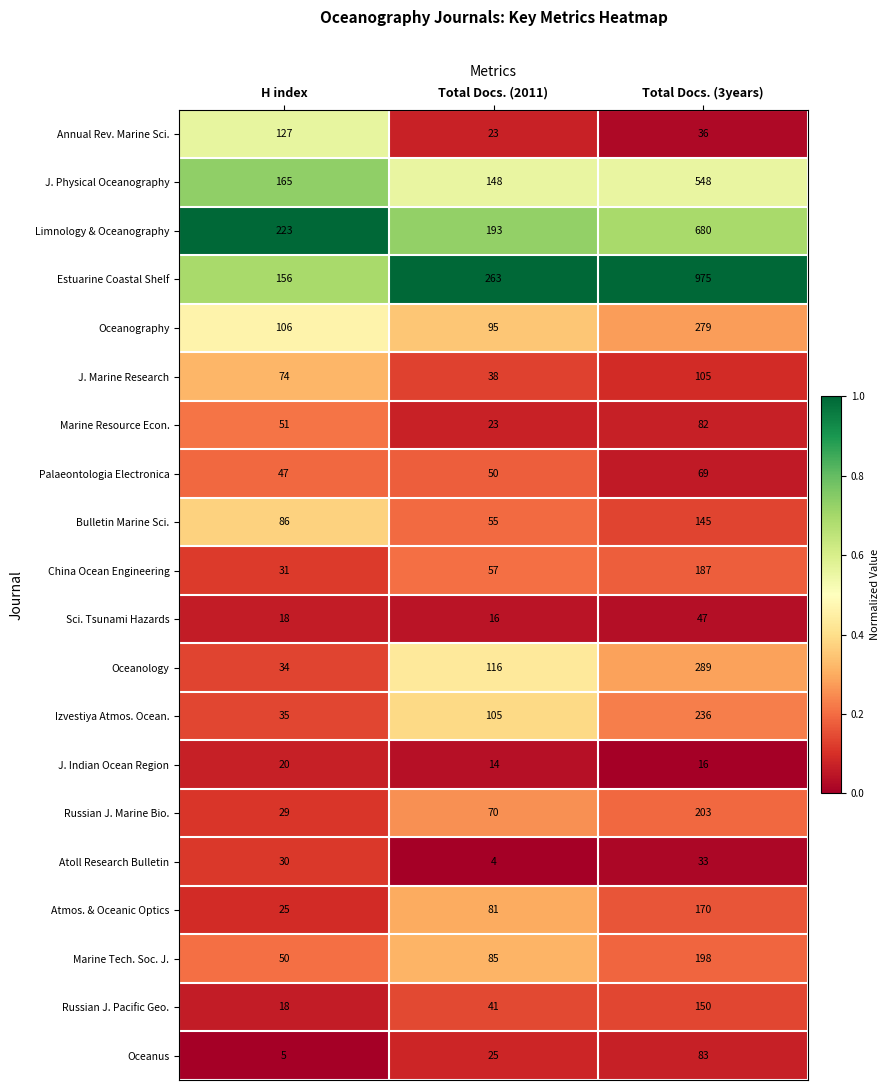

What is the minimum value shown in the chart?

4